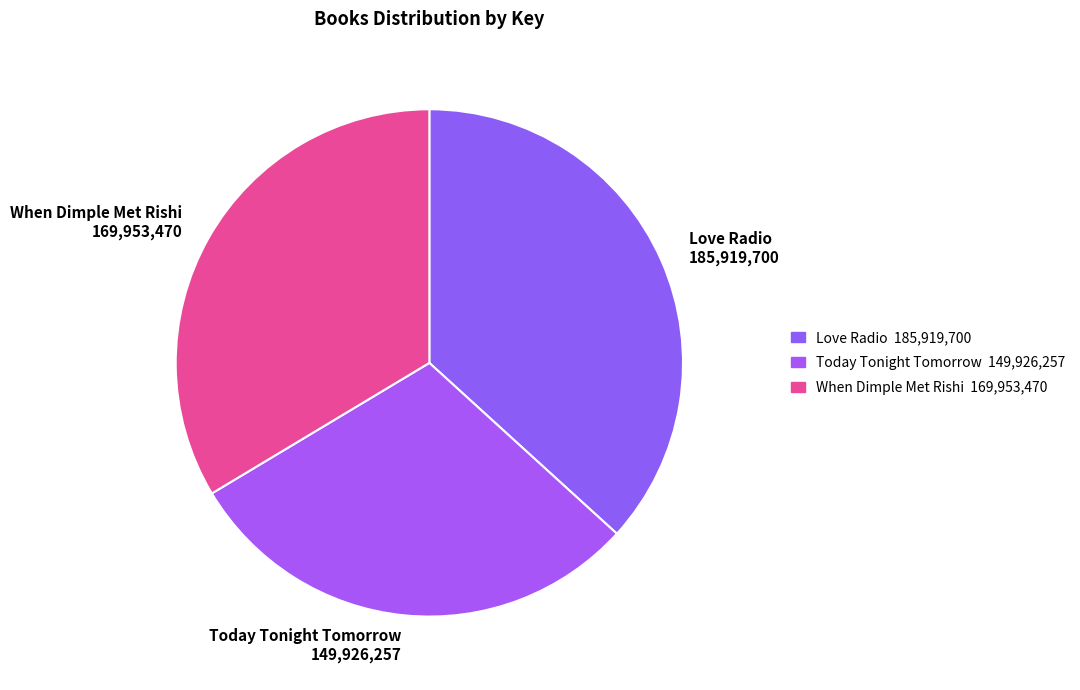

Is there any slice that represents more than half of the pie?

No